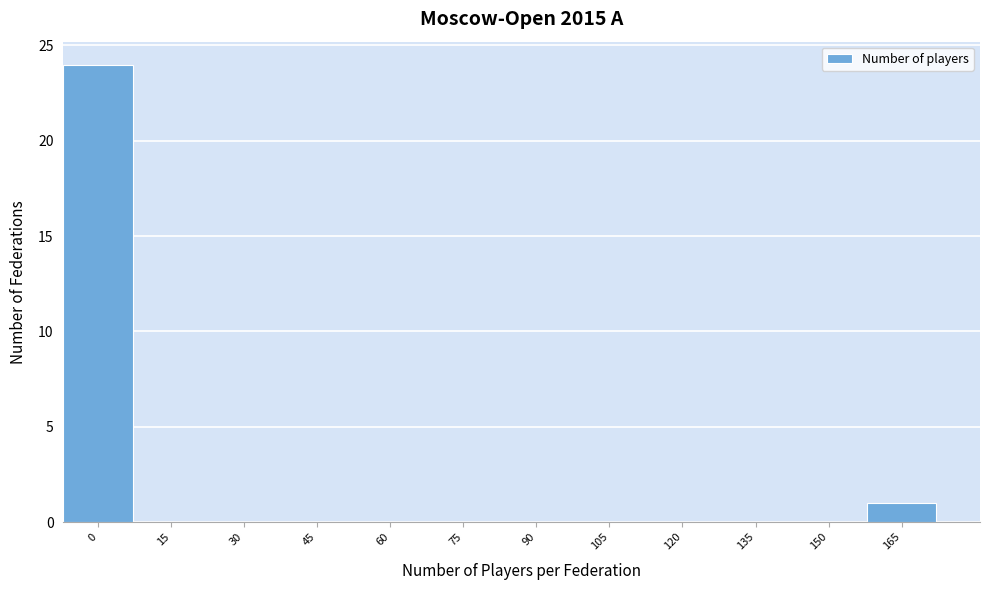

Reading left to right, extract all data points from this chart.

0=24	15=0	30=0	45=0	60=0	75=0	90=0	105=0	120=0	135=0	150=0	165=1